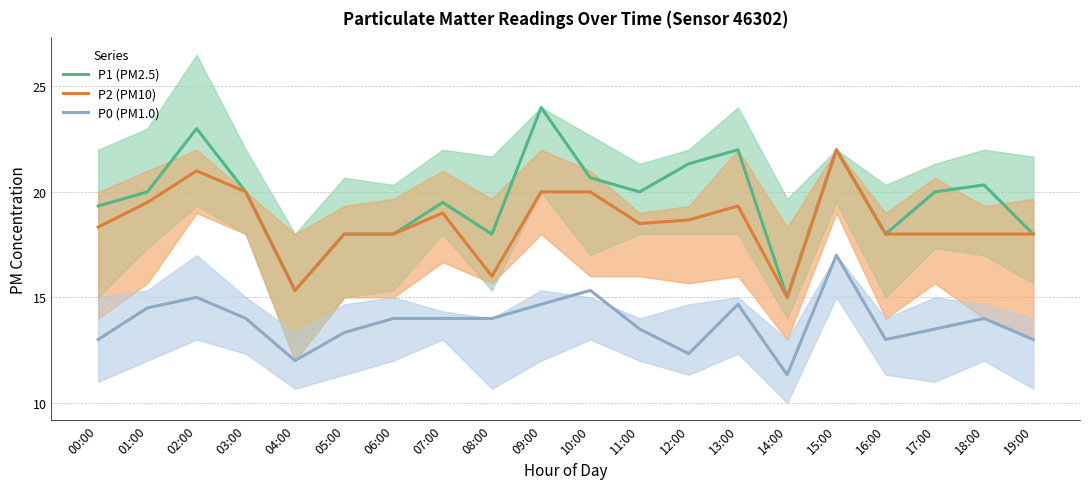

Which series has the largest total across all categories?

P1